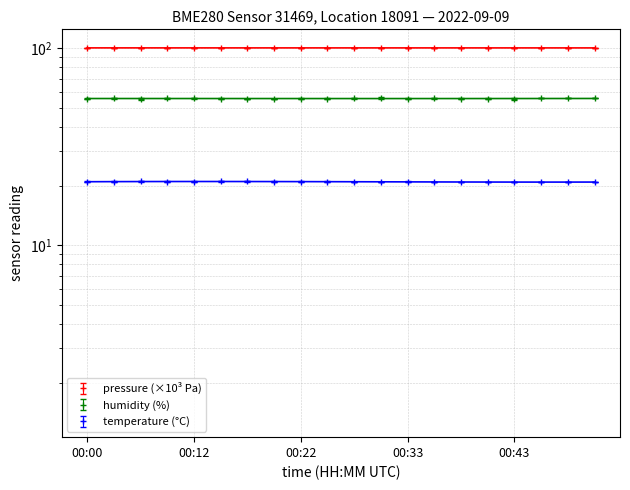

What is the average value of the temperature series?

21.0